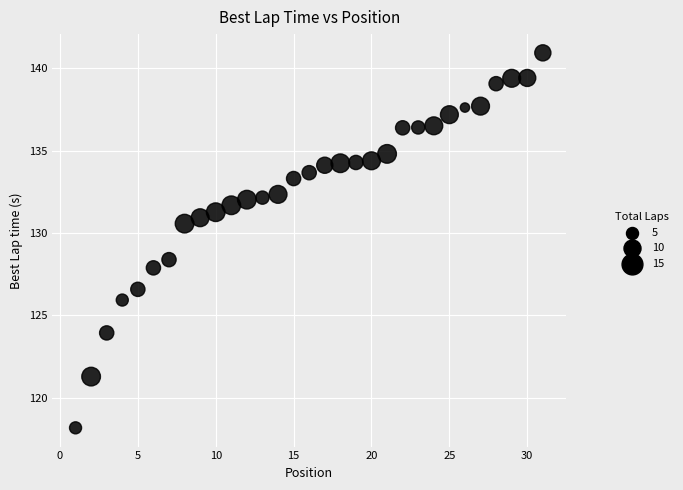

What is the range of X values (max minus min)?

30.0